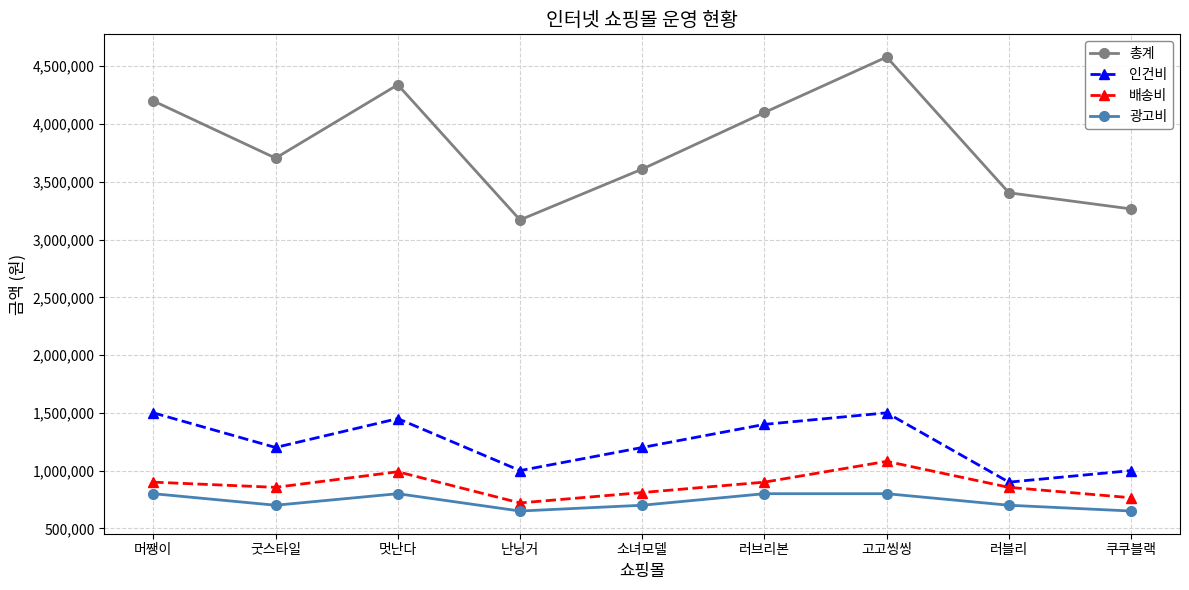

True or false: 인건비 and 총계 cross at least once.

False